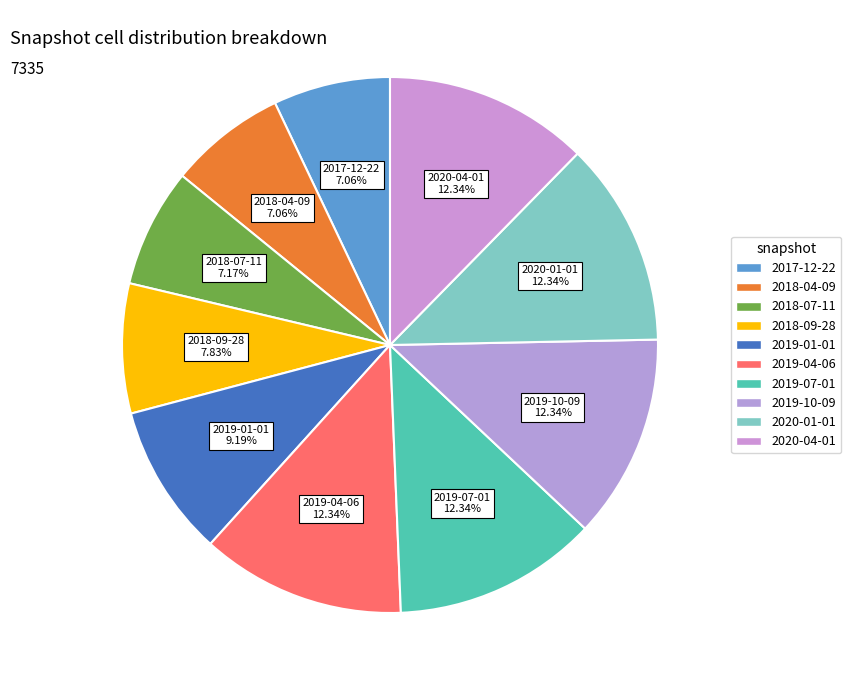

Is there any slice that represents more than half of the pie?

No